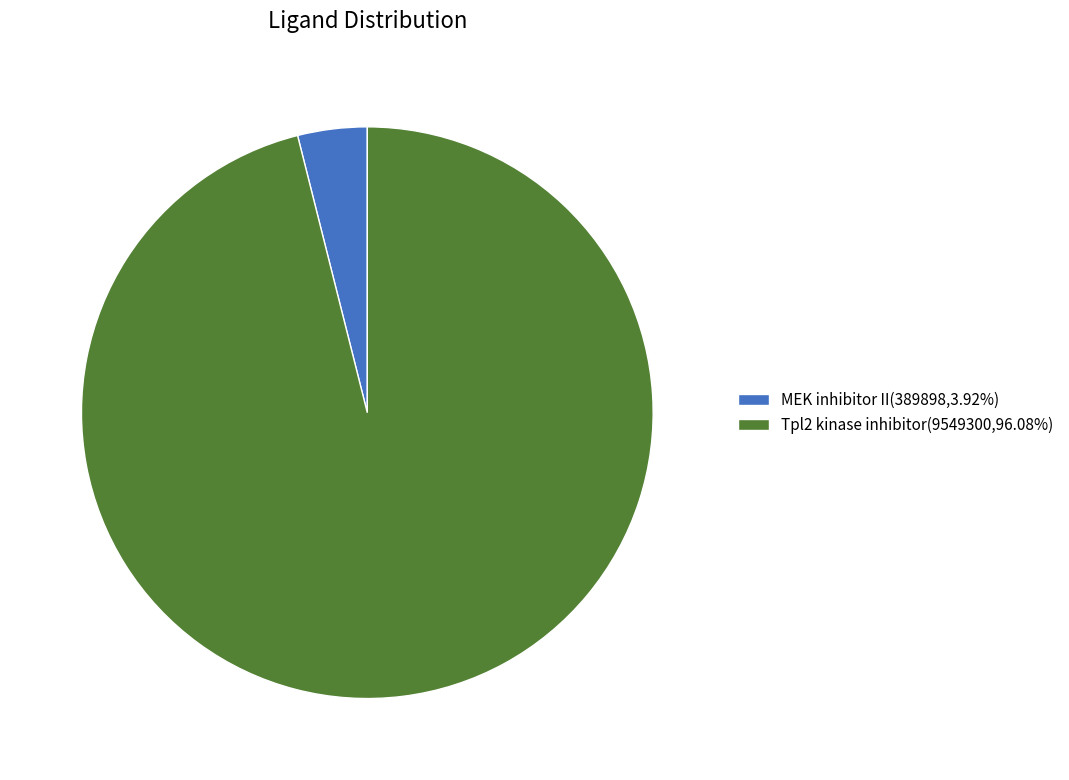

Is there a majority slice in this chart?

Yes